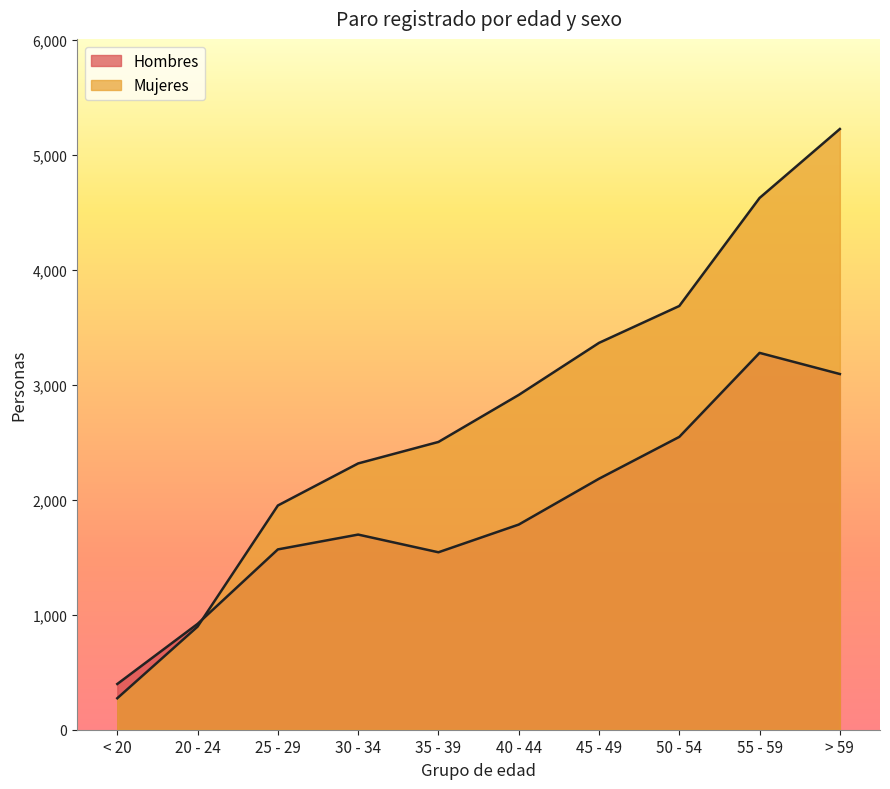

Reading left to right, transcribe all the data shown in this chart.

Hombres: < 20=398	20 - 24=921	25 - 29=1569	30 - 34=1698	35 - 39=1544	40 - 44=1785	45 - 49=2184	50 - 54=2548	55 - 59=3279	> 59=3095
Mujeres: < 20=274	20 - 24=897	25 - 29=1951	30 - 34=2317	35 - 39=2504	40 - 44=2913	45 - 49=3366	50 - 54=3687	55 - 59=4627	> 59=5227